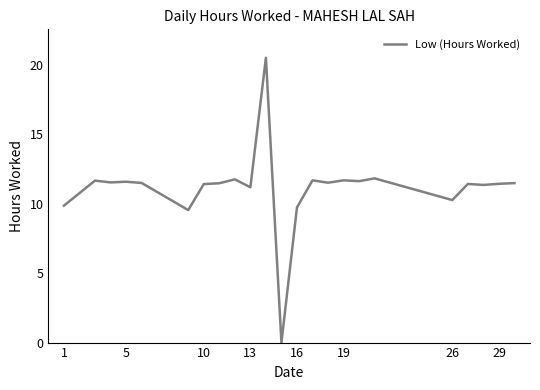

What is the maximum value shown in the chart?

20.5